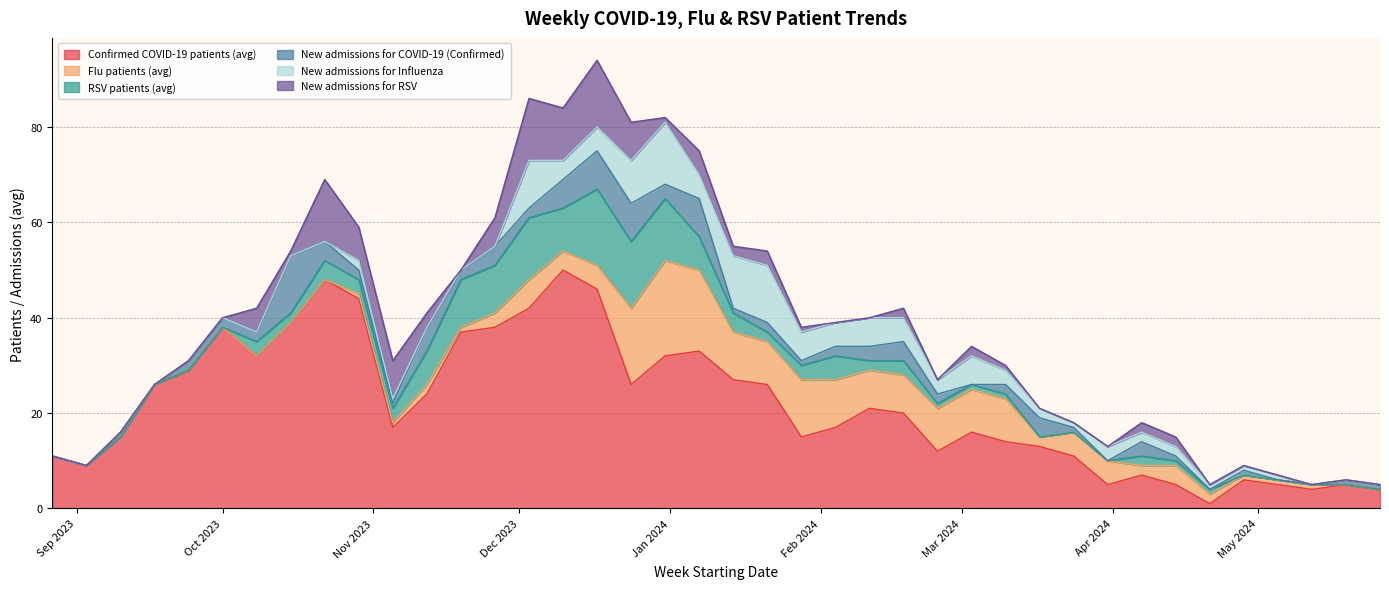

Reading left to right, list all the values displayed in this chart.

Confirmed COVID-19 patients (avg): 11	9	15	26	29	38	32	39	48	44	17	24	37	38	42	50	46	26	32	33	27	26	15	17	21	20	12	16	14	13	11	5	7	5	1	6	5	4	5	4
Flu patients (avg): 0	0	0	0	0	0	0	0	0	1	1	2	1	3	6	4	5	16	20	17	10	9	12	10	8	8	9	9	9	2	5	5	2	4	2	1	1	1	0	0
RSV patients (avg): 0	0	0	0	0	0	3	2	4	3	3	7	10	10	13	9	16	14	13	7	4	2	3	5	2	3	1	1	1	0	0	0	2	1	1	0	0	0	0	0
New admissions for COVID-19 (Confirmed): 0	0	1	0	2	2	2	12	4	2	1	5	2	4	2	6	8	8	3	8	1	2	1	2	3	4	2	0	2	4	1	0	3	1	0	1	0	0	1	1
New admissions for Influenza: 0	0	0	0	0	0	0	0	0	2	1	0	0	0	10	4	5	9	13	5	11	12	6	5	6	5	3	6	3	2	1	3	2	2	1	1	1	0	0	0
New admissions for RSV: 0	0	0	0	0	0	5	1	13	7	8	3	0	6	13	11	14	8	1	5	2	3	1	0	0	2	0	2	1	0	0	0	2	2	0	0	0	0	0	0